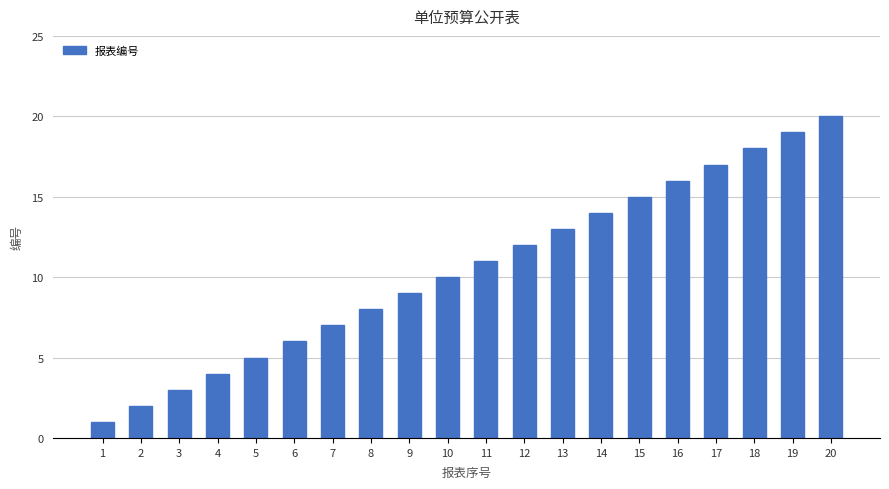

What is the change in value from 2 to 12?

+10